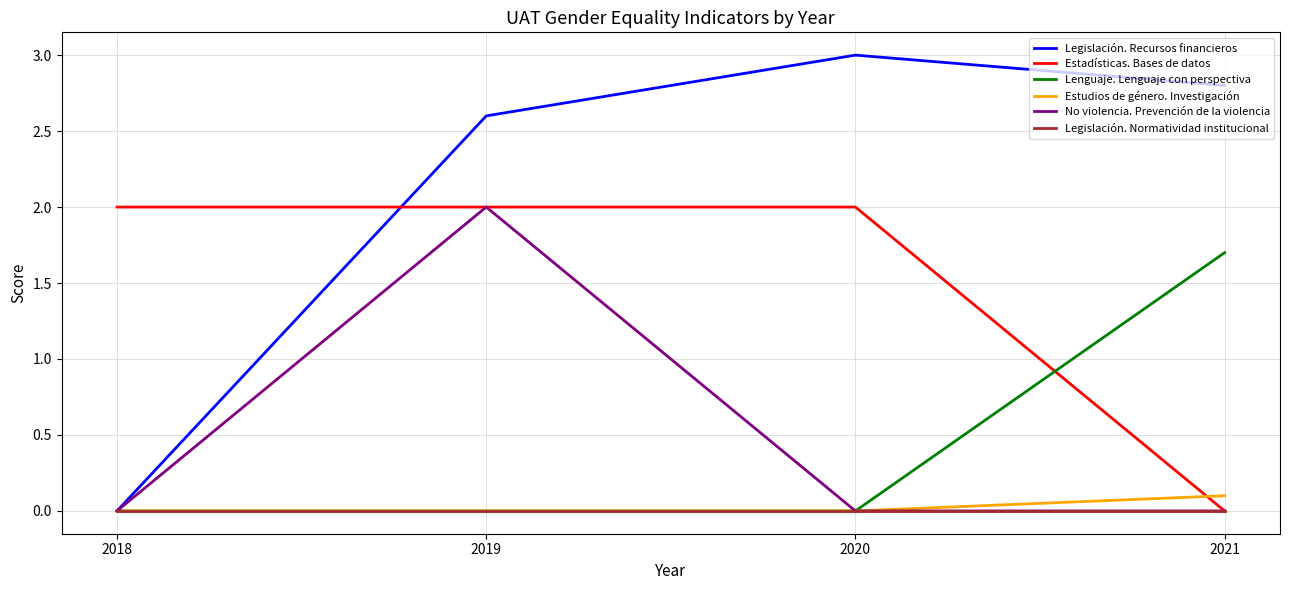

Reading left to right, extract all data points from this chart.

Legislación. Recursos financieros: 2018=0.0	2019=2.6	2020=3.0	2021=2.8
Estadísticas. Bases de datos: 2018=2.0	2019=2.0	2020=2.0	2021=0.0
Lenguaje. Lenguaje con perspectiva: 2018=0.0	2019=0.0	2020=0.0	2021=1.7
Estudios de género. Investigación: 2018=0.0	2019=0.0	2020=0.0	2021=0.1
No violencia. Prevención de la violencia: 2018=0.0	2019=2.0	2020=0.0	2021=0.0
Legislación. Normatividad institucional: 2018=0.0	2019=0.0	2020=0.0	2021=0.0